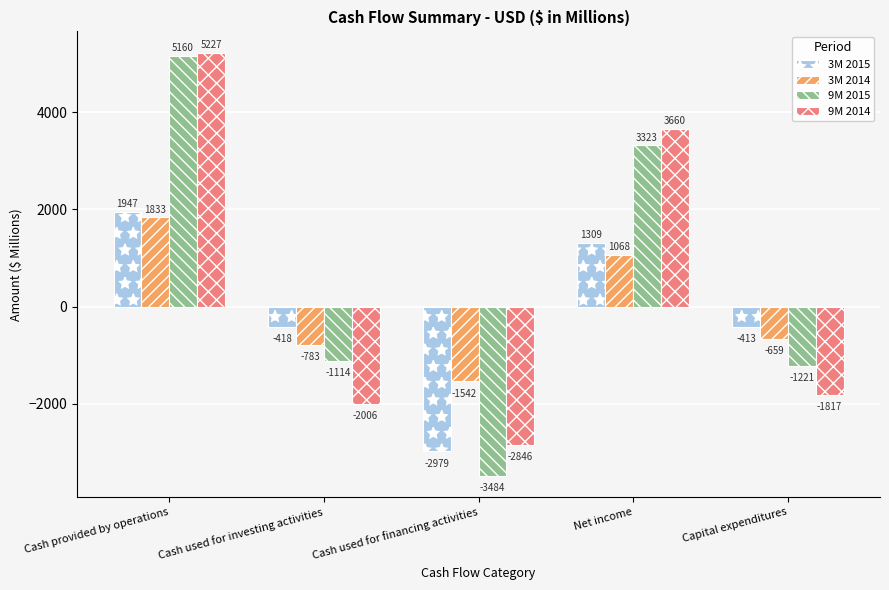

At how many categories does at least one series exceed 2208?

2